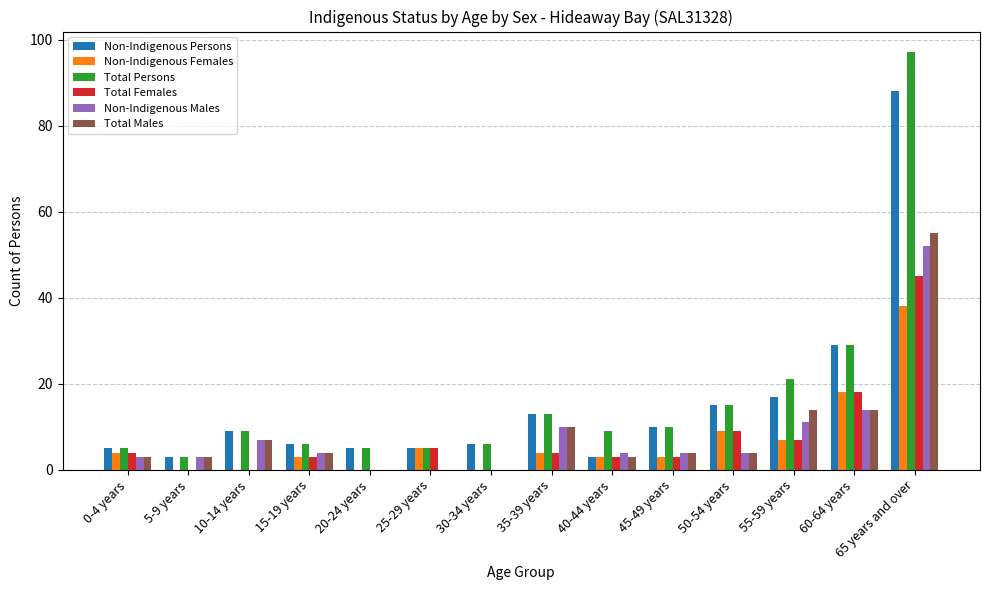

Which series has the largest total across all categories?

Total Persons